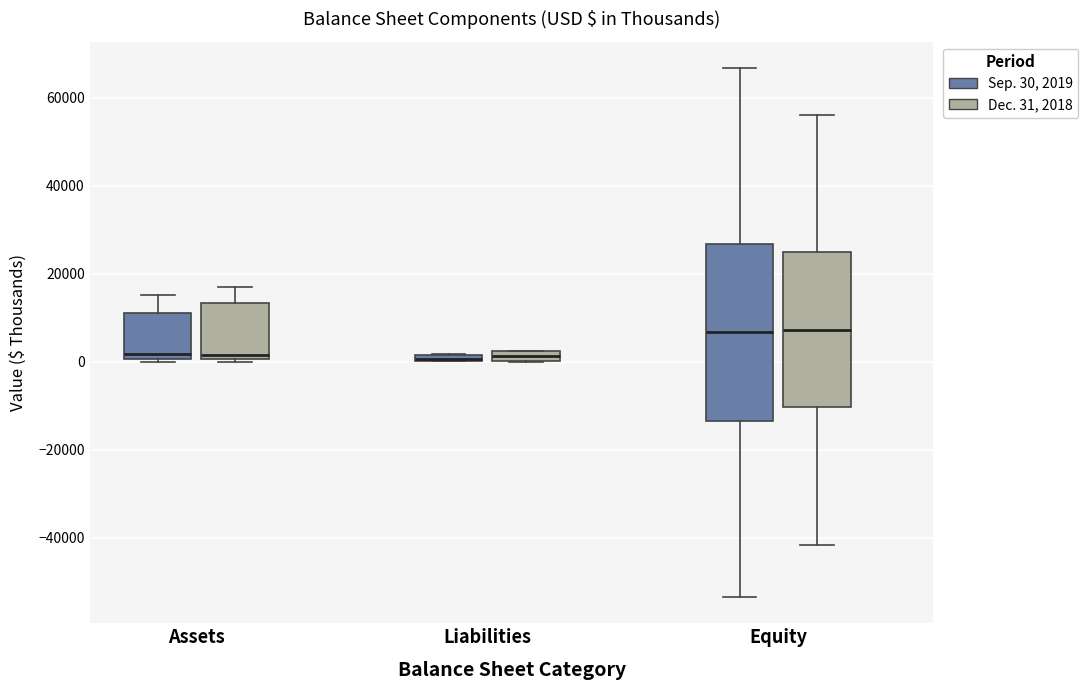

Where is the upper edge of the box for Equity (Sep. 30, 2019) on the y-axis? The values are not printed on the chart, so give them approximately, as read against the axis.

26000